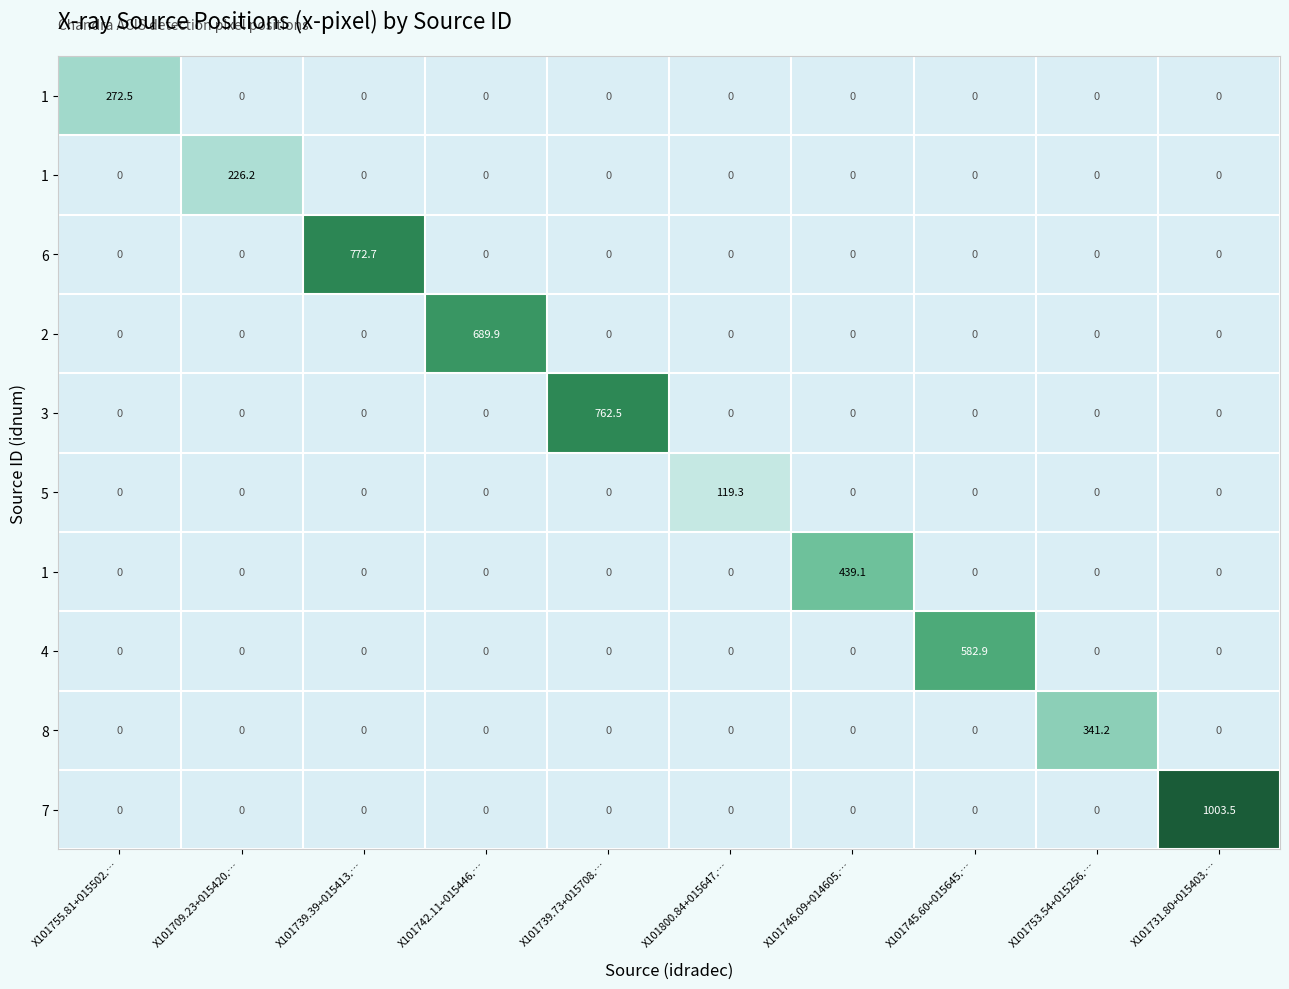

At which category does the chart reach its peak across all series?

X101731.80+015403.…